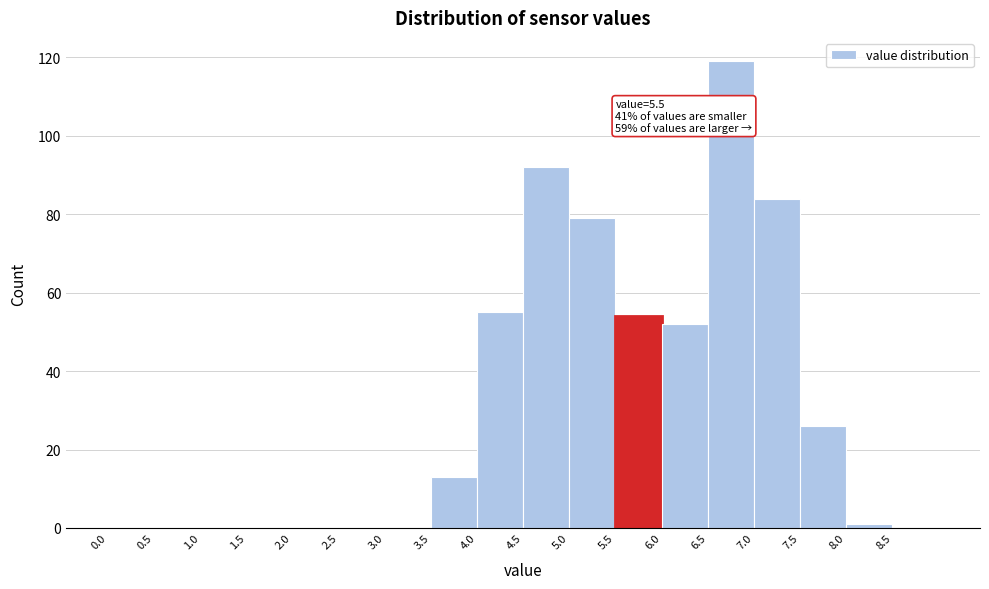

Which range on the x-axis has the tallest bar?

6.5 to 7.0